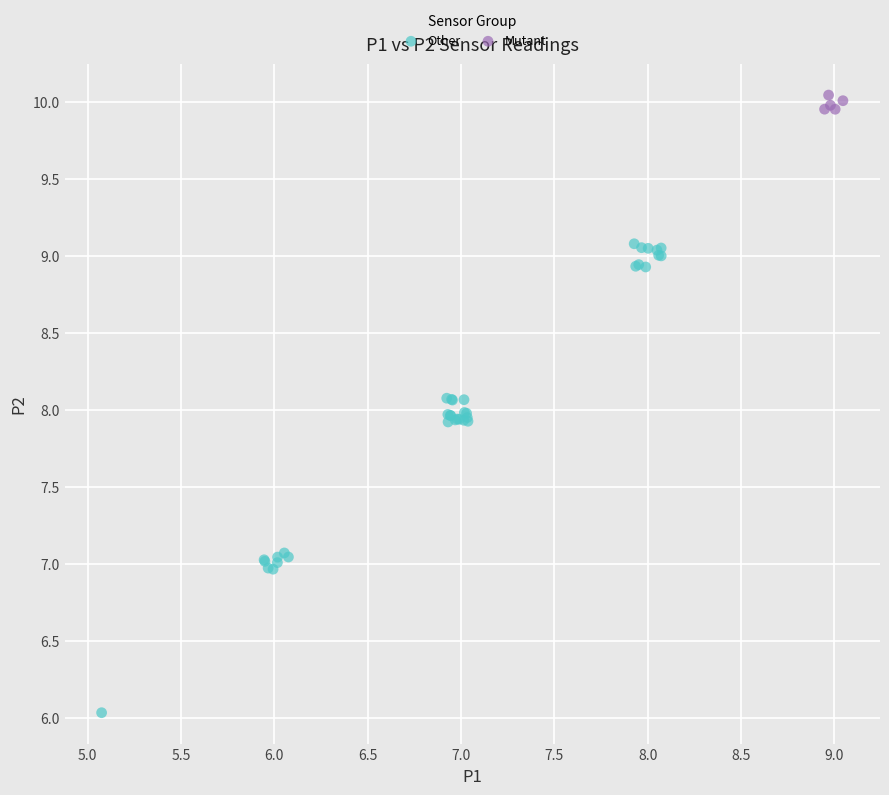

Which series reaches the minimum Y coordinate?

Other